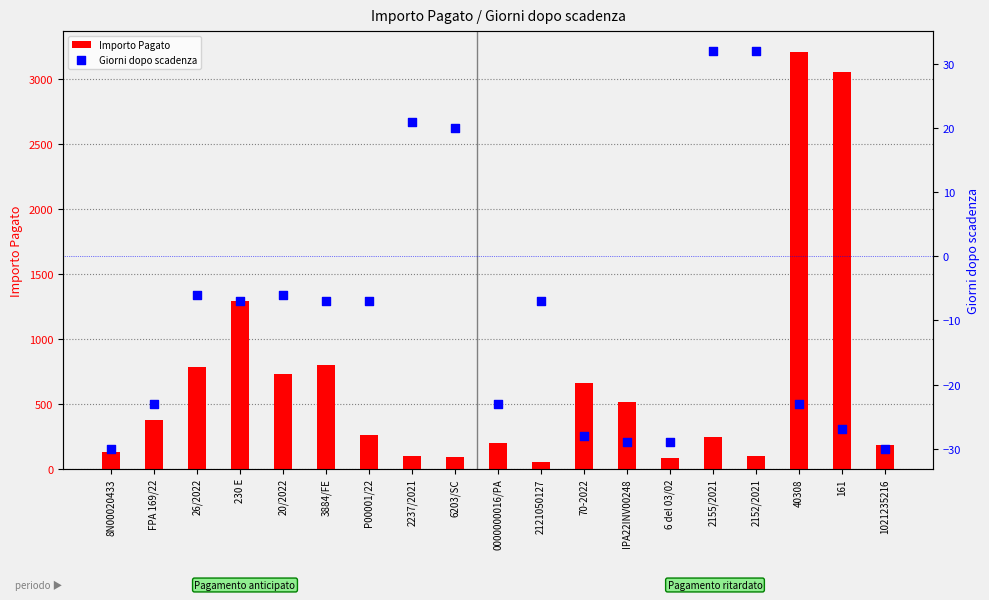

At which category is the sum across all series the highest?

40308